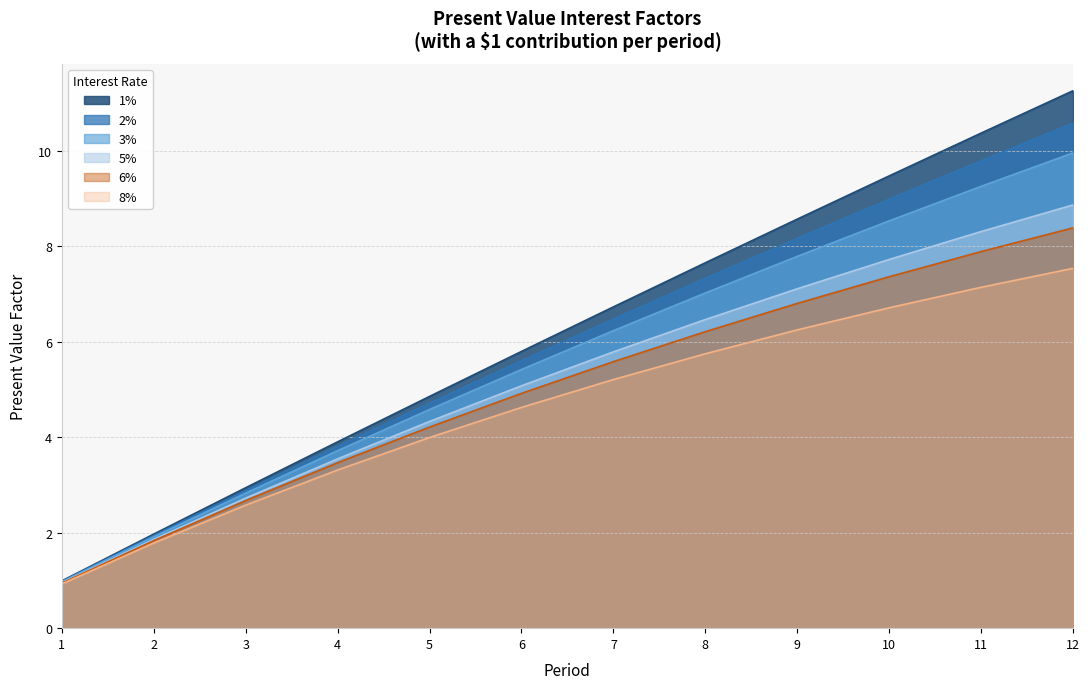

True or false: 2% and 1% cross at least once.

False